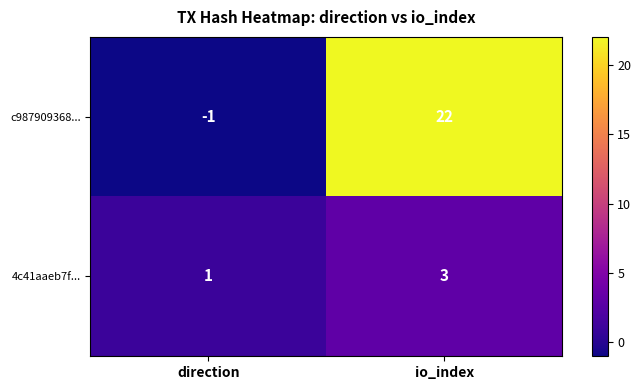

What is the sum of all c987909368... values?

21